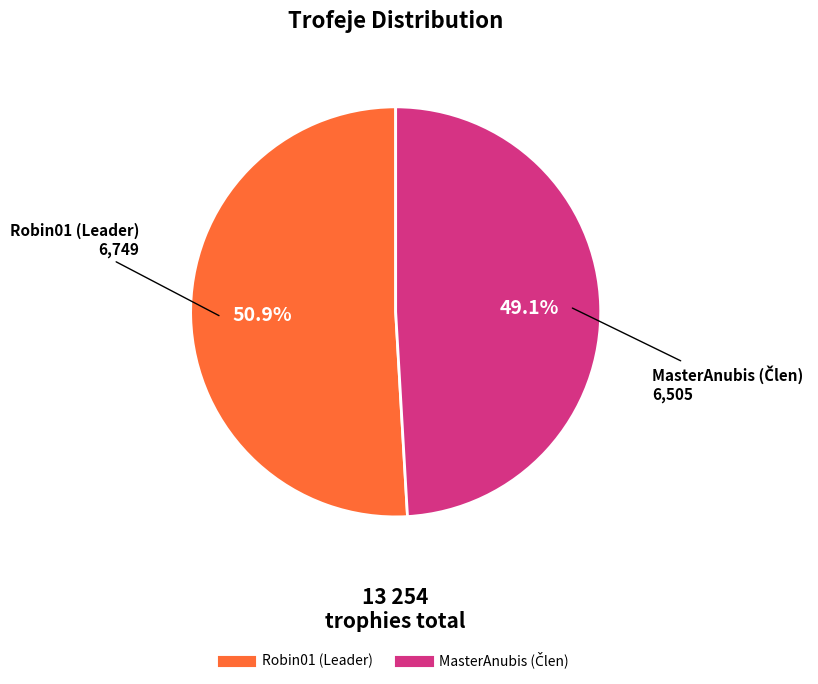

What is the largest slice in the pie chart?

Robin01 (Leader)